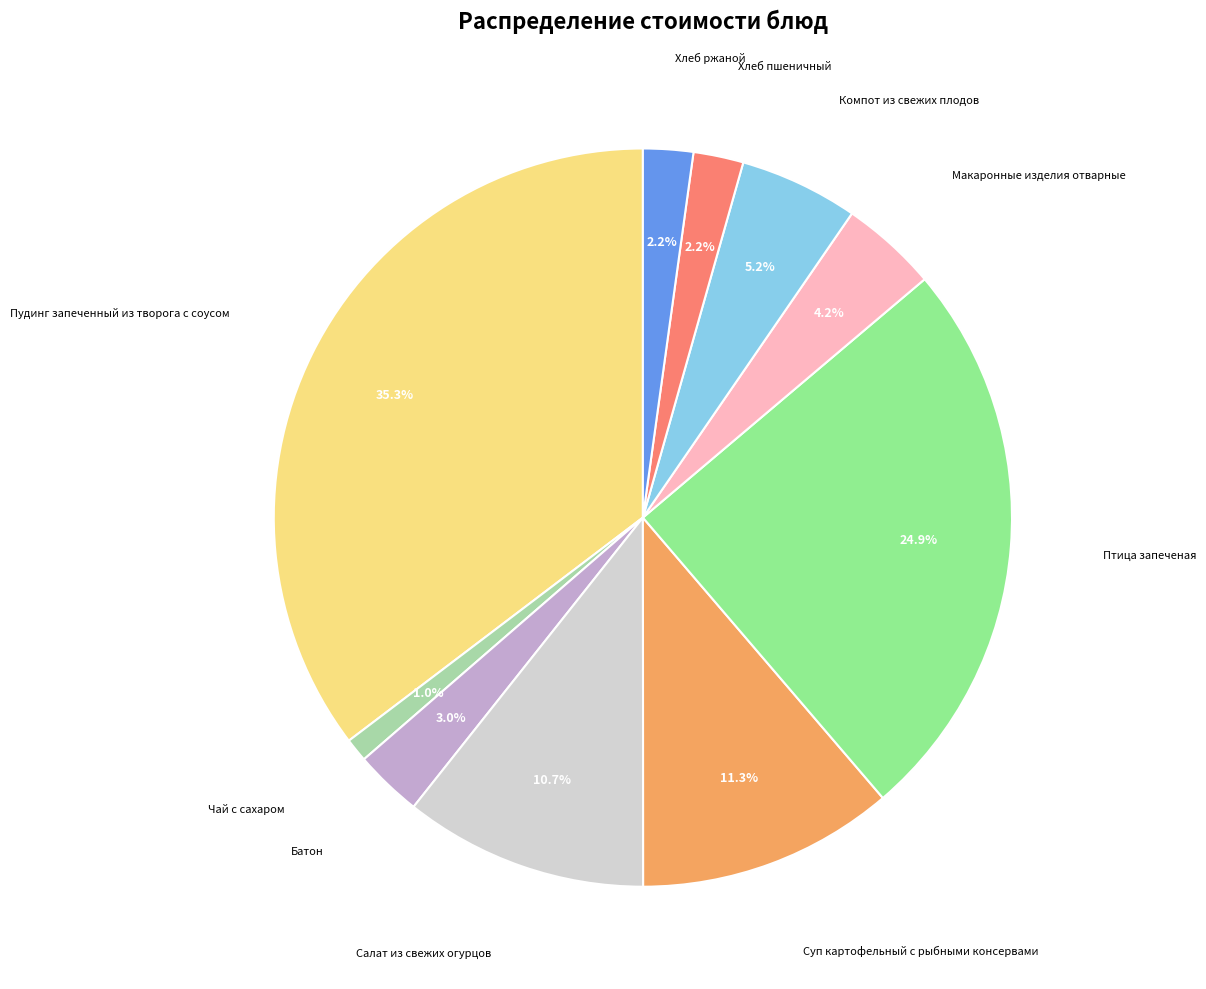

Is there a majority slice in this chart?

No